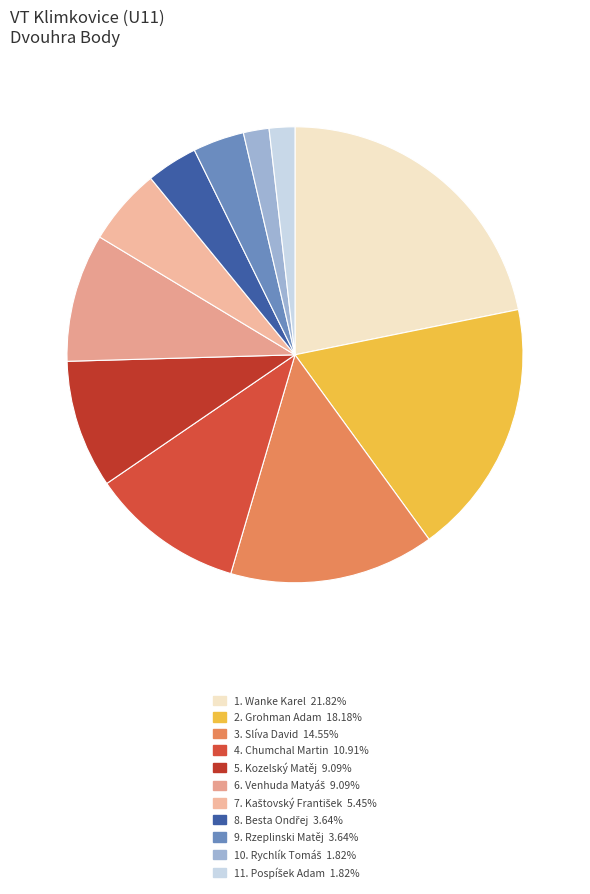

How many slices are in this pie chart?

11